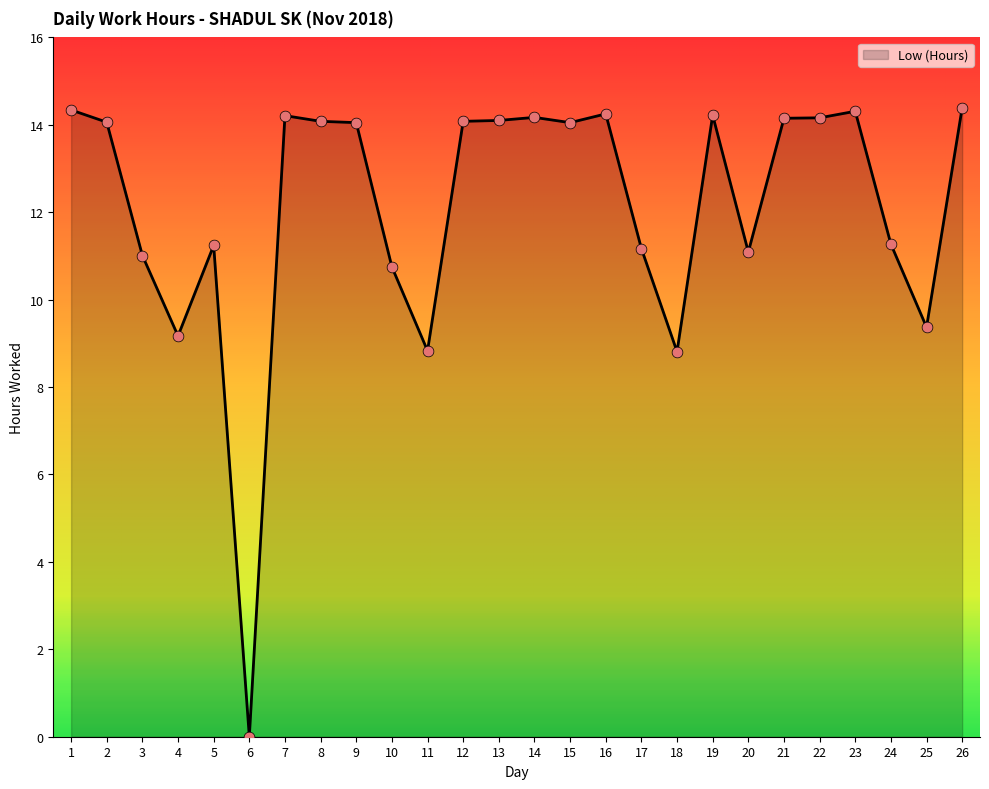

Between 6 and 10, which is larger?

10